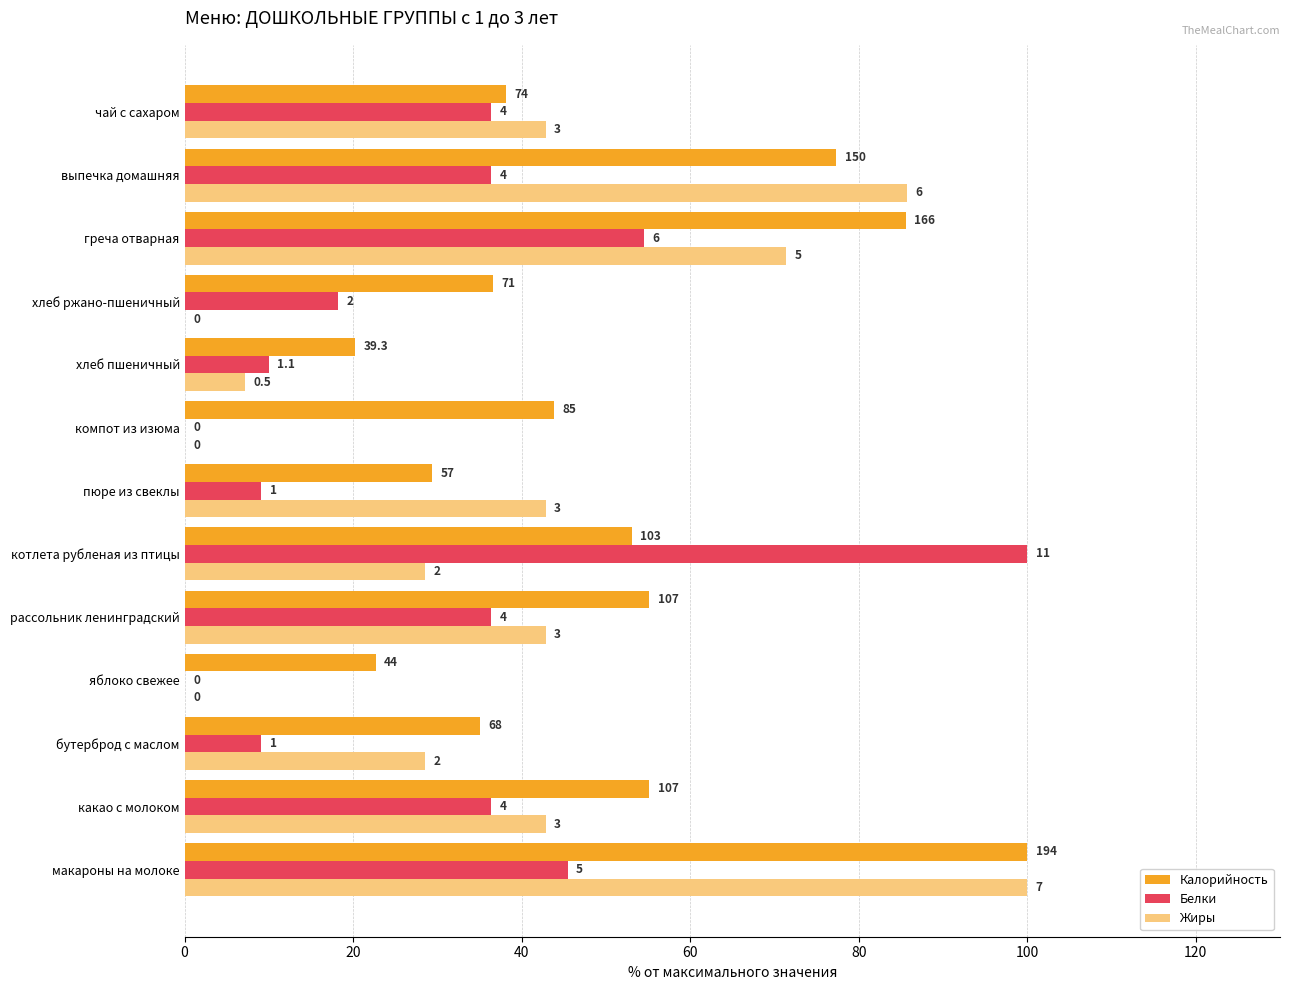

What are all the series names shown in the legend?

Калорийность, Белки, Жиры